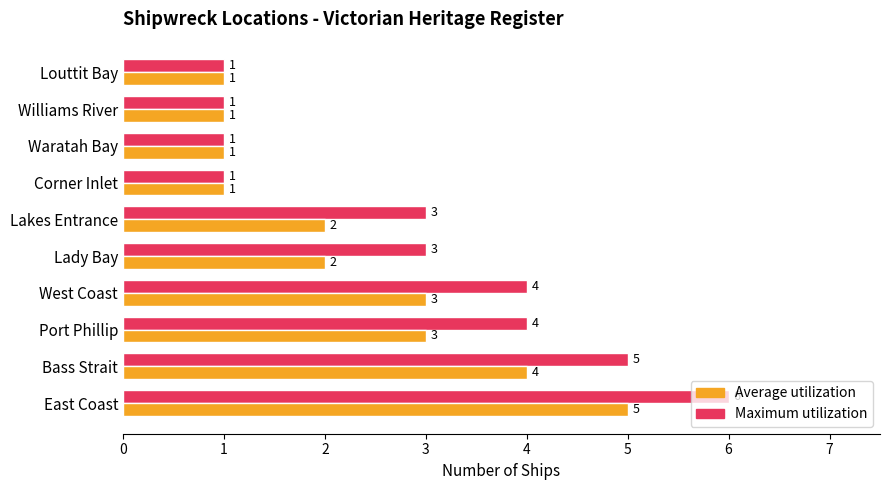

At which category is the sum across all series the highest?

East Coast